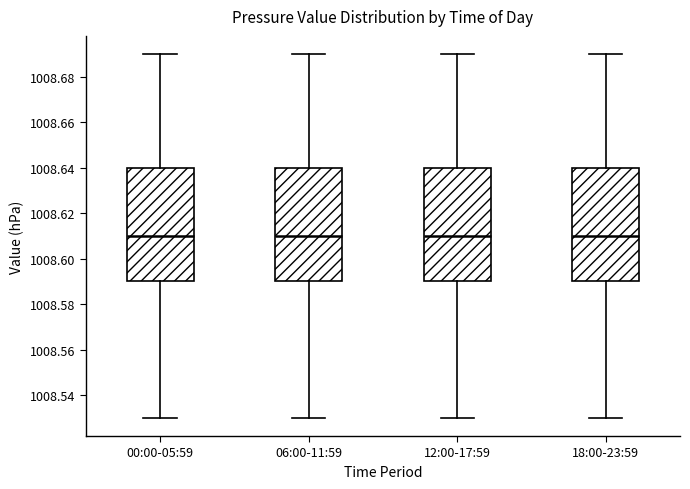

Reading left to right, transcribe this box plot: for each box, give where its median line is, the range the box spans, and where its two whiskers end, as read against the y-axis. The values are not printed on the chart, so give them approximately, as read against the axis.

00:00-05:59: median 1008.61, box 1008.59 to 1008.64, whiskers 1008.53 to 1008.69
06:00-11:59: median 1008.61, box 1008.59 to 1008.64, whiskers 1008.53 to 1008.69
12:00-17:59: median 1008.61, box 1008.59 to 1008.64, whiskers 1008.53 to 1008.69
18:00-23:59: median 1008.61, box 1008.59 to 1008.64, whiskers 1008.53 to 1008.69